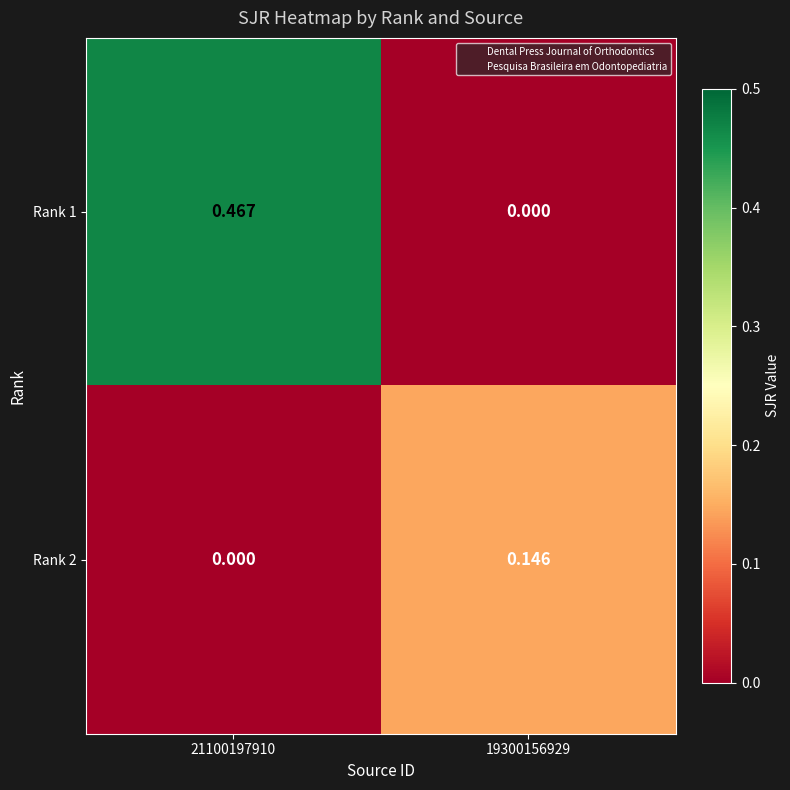

What is the spread (max minus min) of values at 19300156929?

0.1